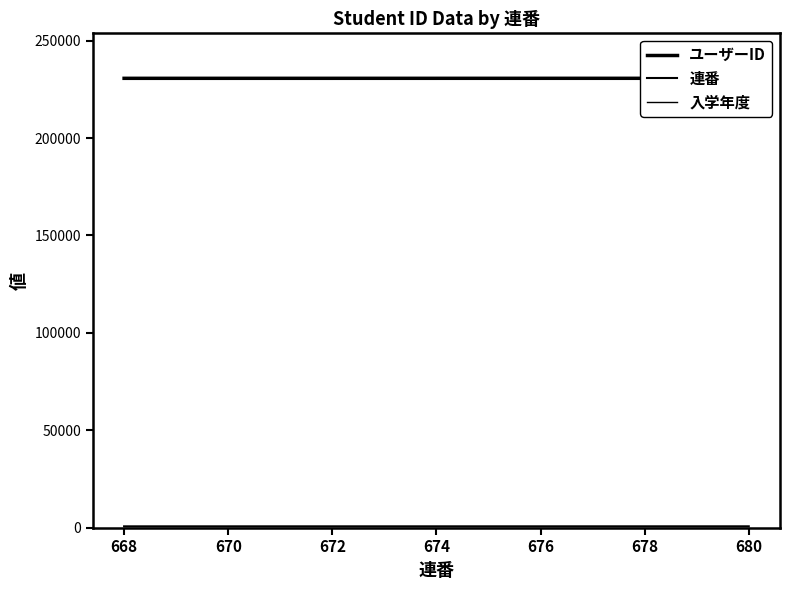

Reading right to left, list all the values displayed in this chart.

ユーザーID: 230680	230679	230678	230677	230676	230675	230674	230673	230672	230671	230670	230669	230668
連番: 680	679	678	677	676	675	674	673	672	671	670	669	668
入学年度: 23	23	23	23	23	23	23	23	23	23	23	23	23